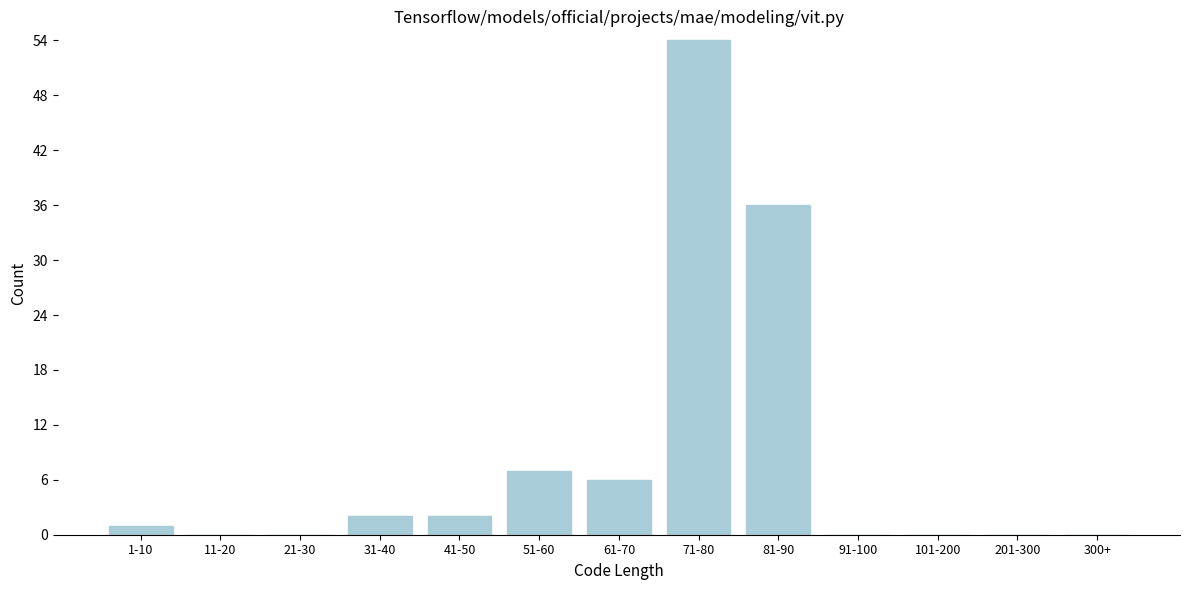

Reading left to right, list all the values displayed in this chart.

1-10=1	11-20=0	21-30=0	31-40=2	41-50=2	51-60=7	61-70=6	71-80=54	81-90=36	91-100=0	101-200=0	201-300=0	300+=0